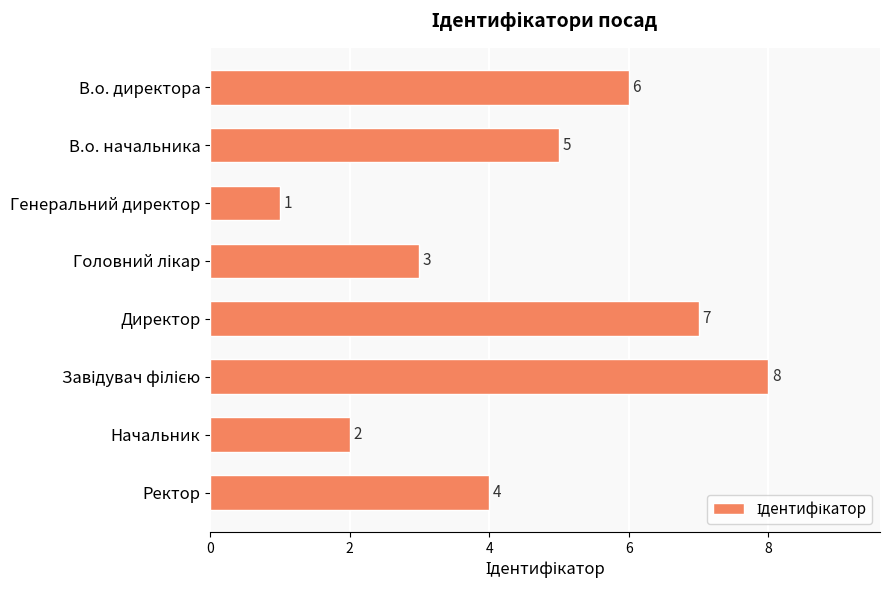

How many data points does each series have?

8